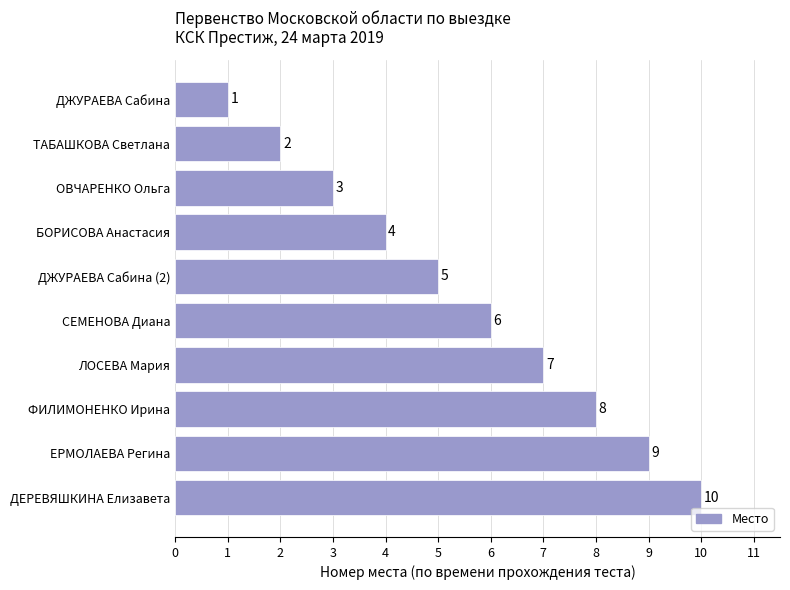

What is the maximum value shown in the chart?

10